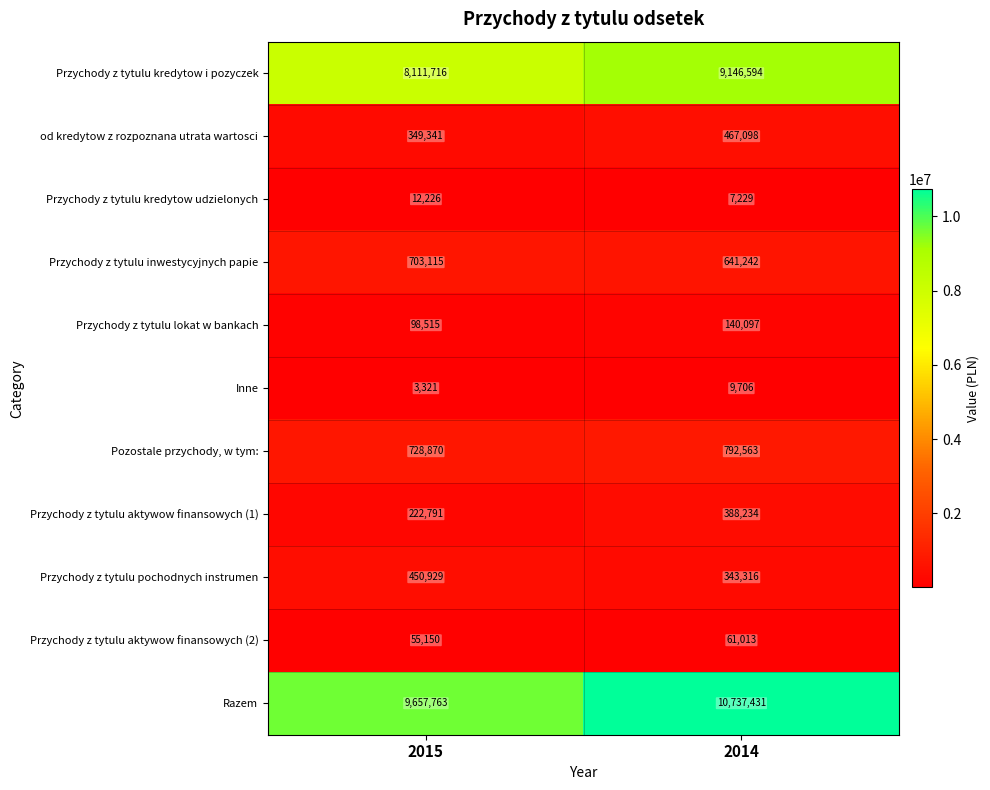

What is the spread (max minus min) of values at 2015?

9654442